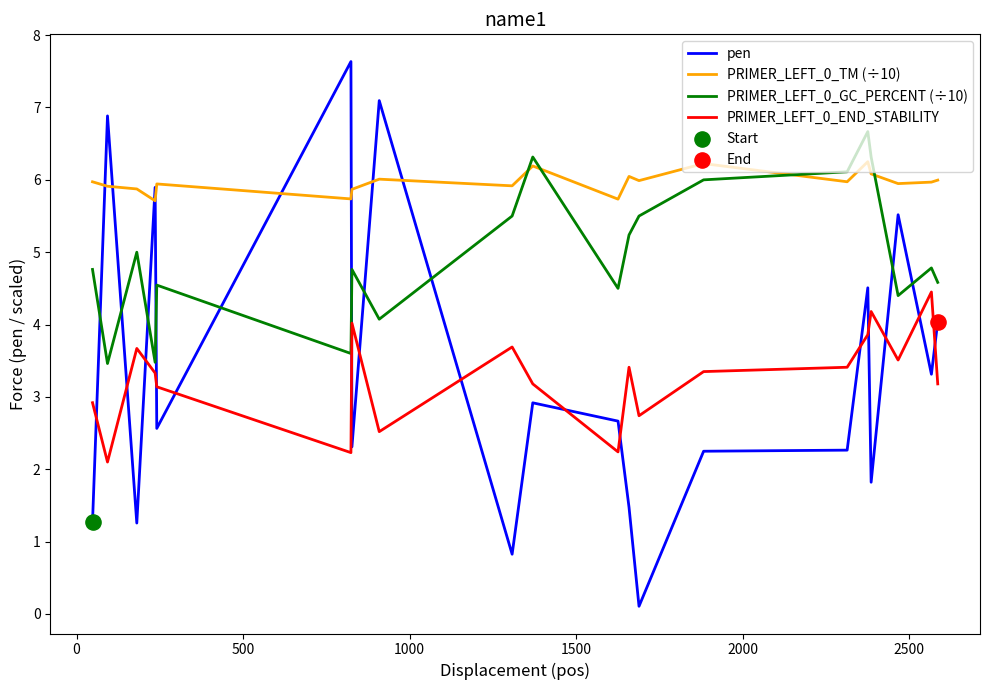

Which series has the largest total across all categories?

PRIMER_LEFT_0_TM (÷10)